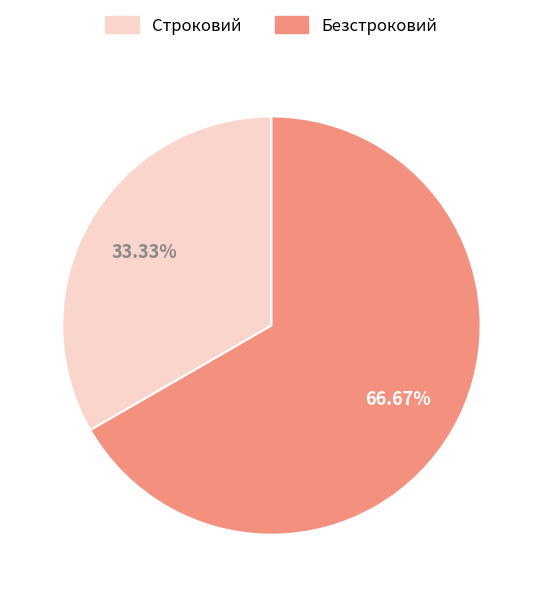

To the nearest percent, what is the difference between the largest and smallest slice percentages?

33%